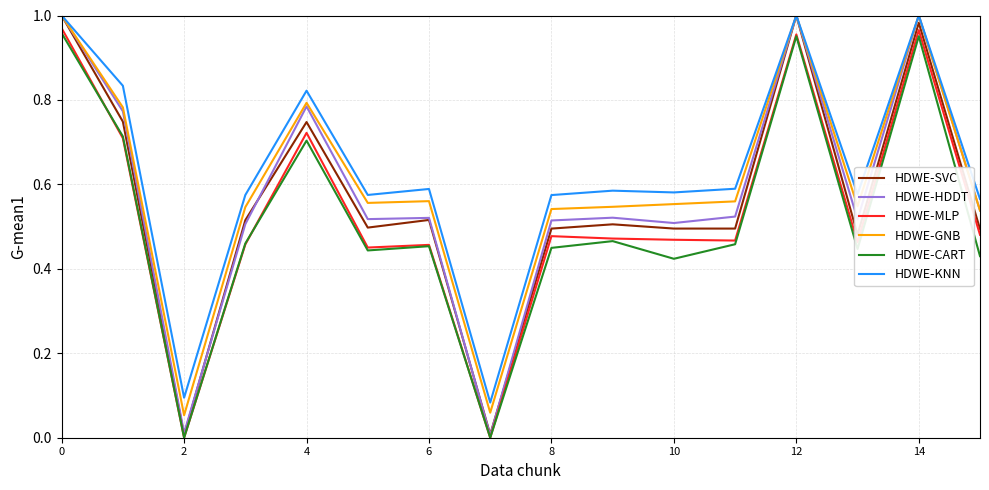

How many distinct data groups are displayed?

6